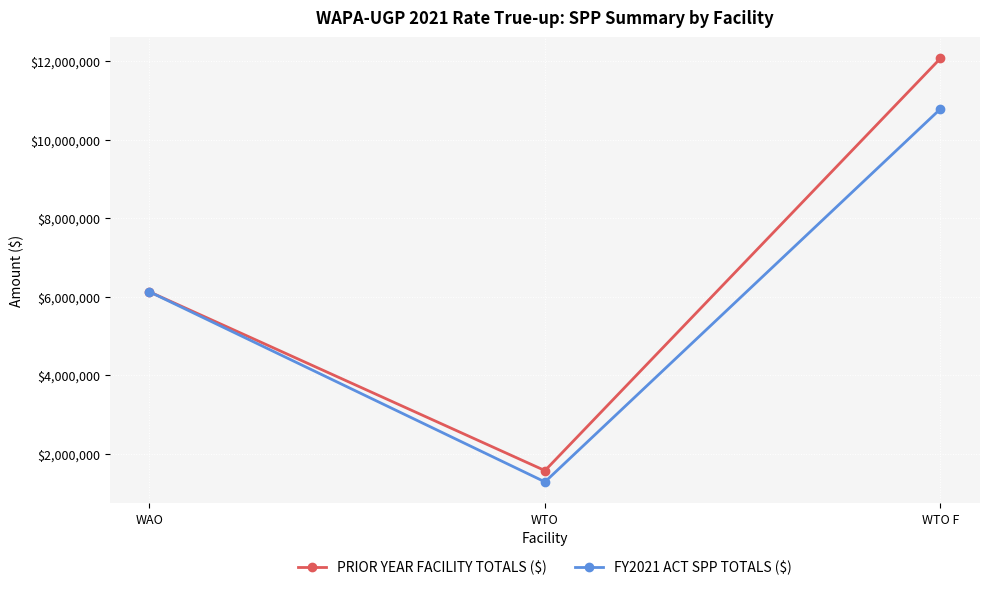

Rank the categories by FY2021 ACT SPP TOTALS ($) value from highest to lowest.

WTO F, WAO, WTO